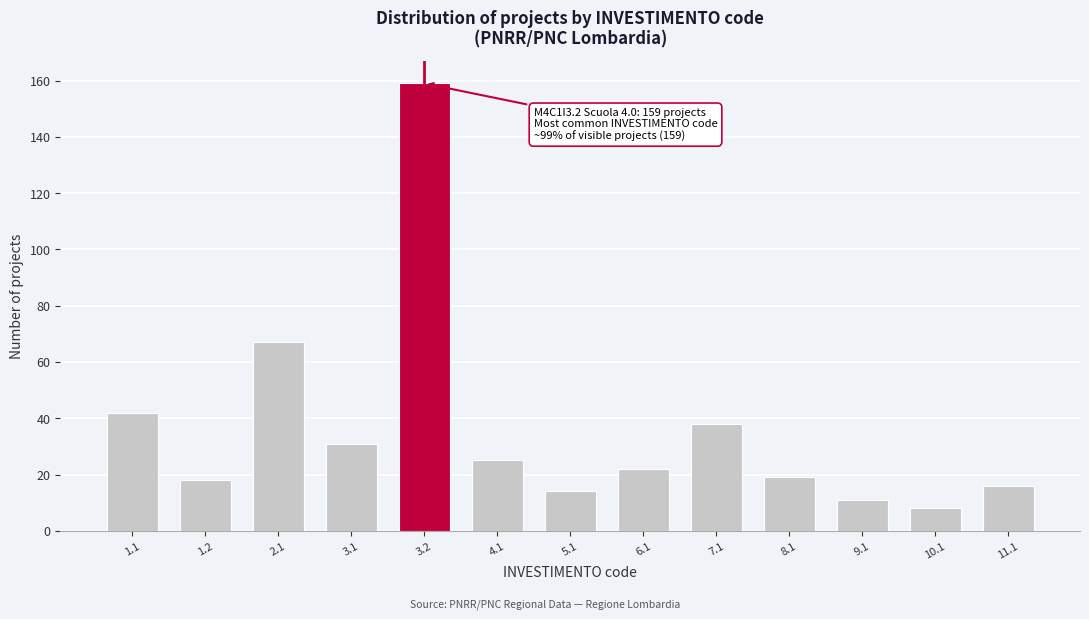

Reading left to right, list all the values displayed in this chart.

42	18	67	31	159	25	14	22	38	19	11	8	16